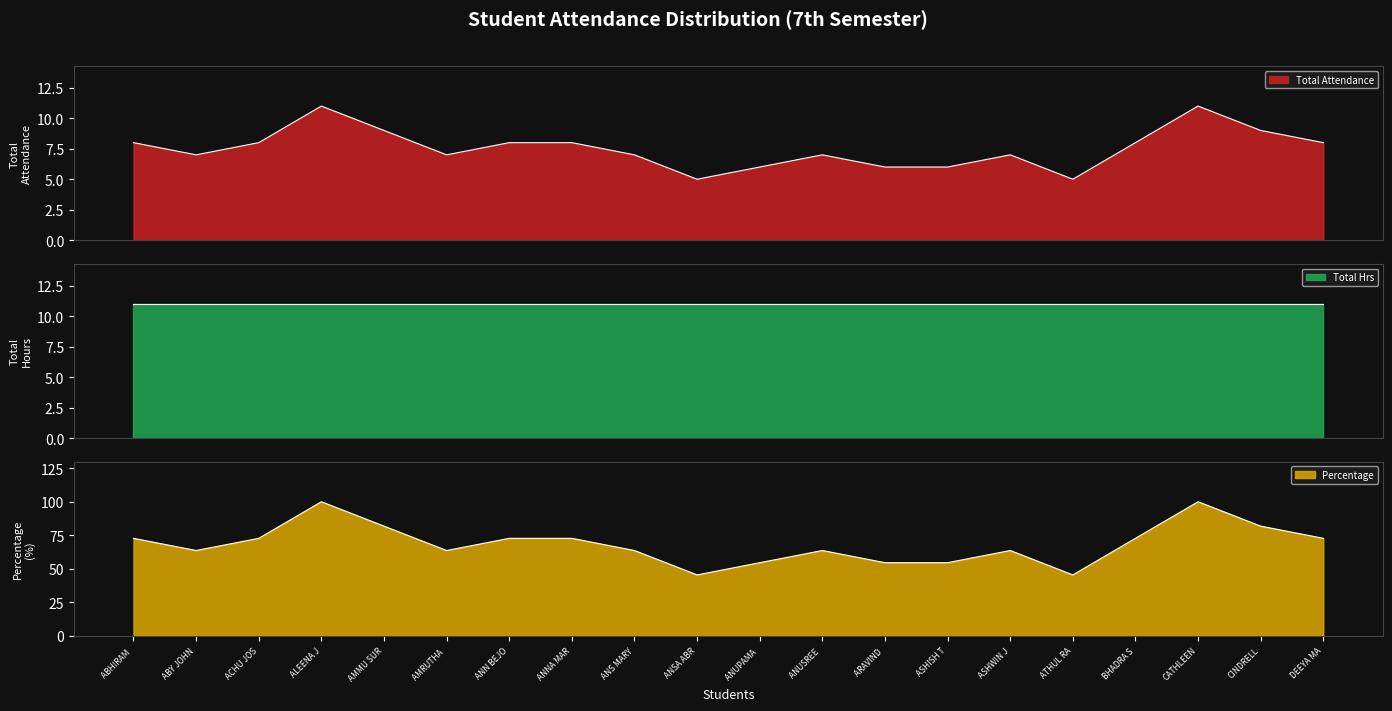

How many data points in Percentage are less than 72?

10